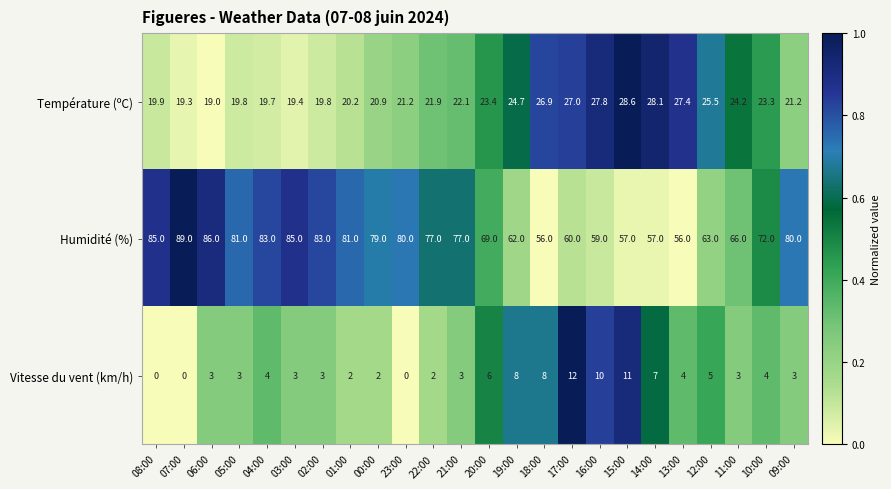

Which series has the widest spread of values?

Humidité (%)